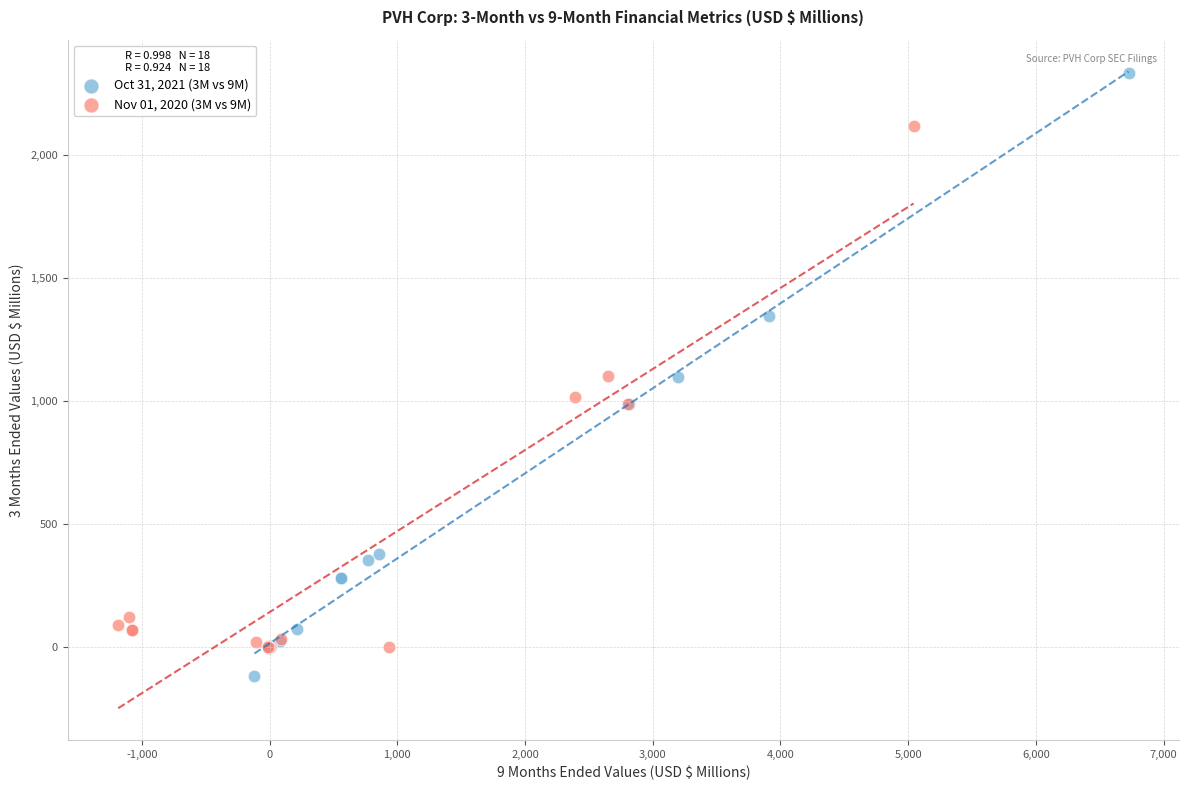

Which series has the largest Y range (max minus min)?

Oct 31, 2021 (3M vs 9M)